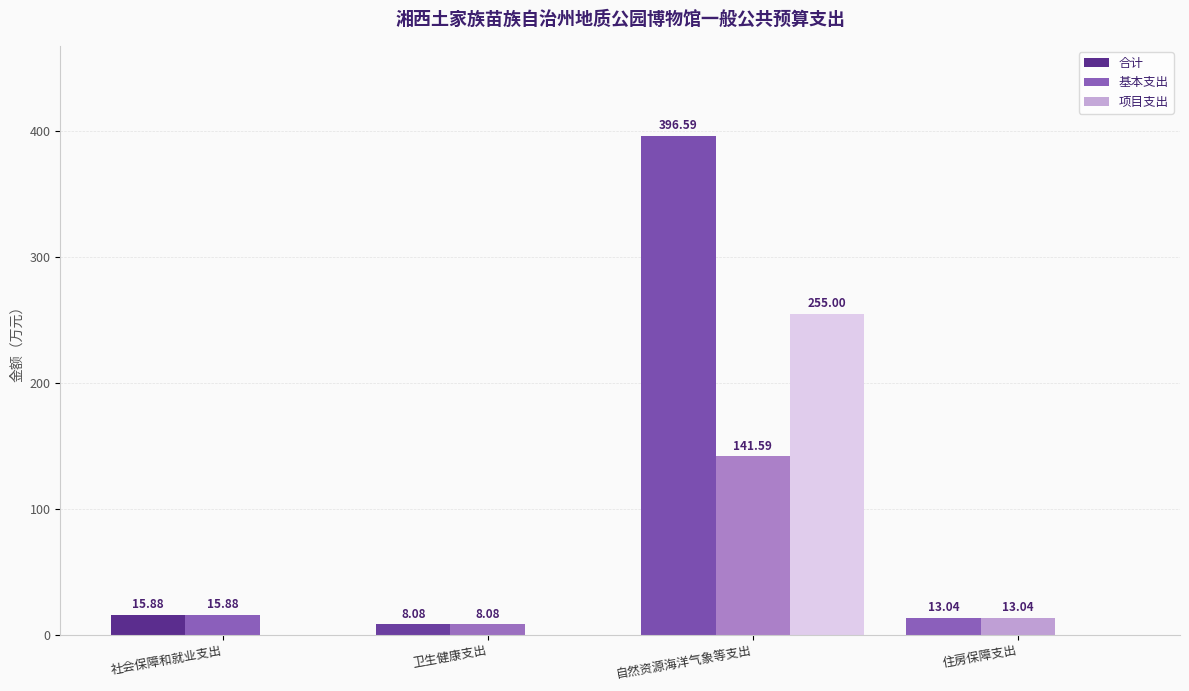

Count the number of data series in this chart.

3